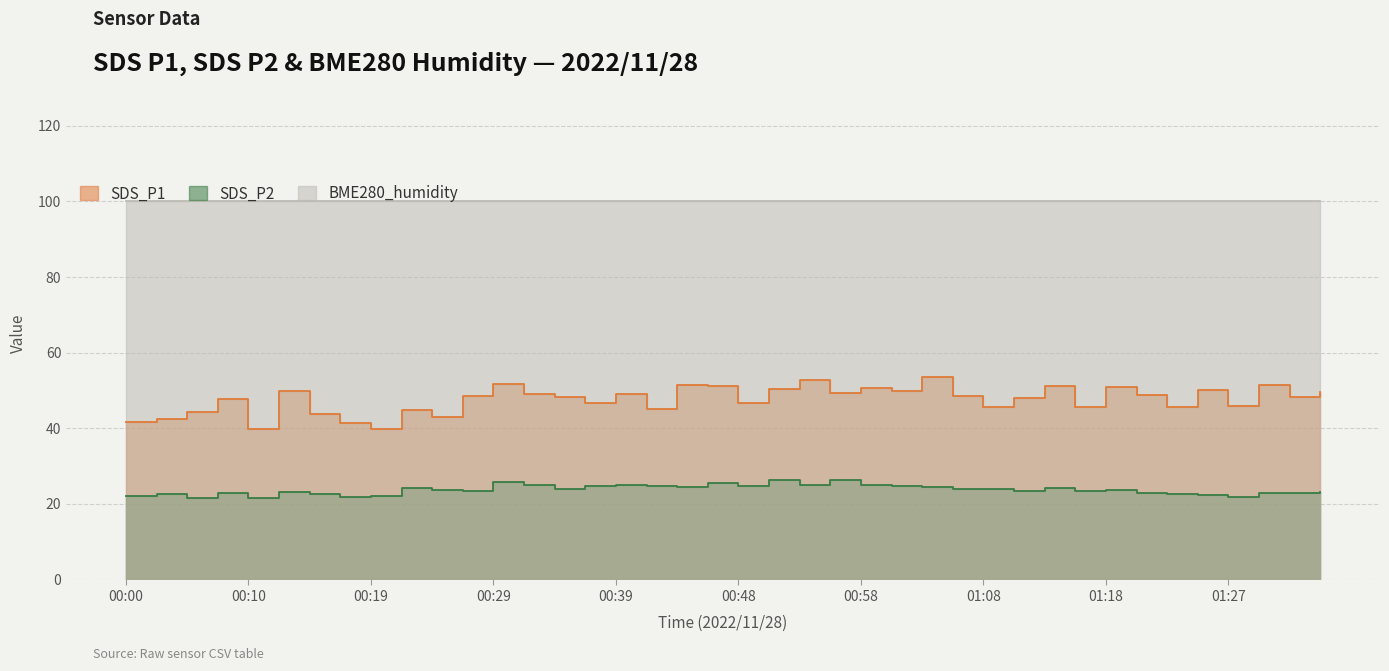

Reading left to right, what are all the values shown in this chart?

SDS_P1: 00:00=41.5	00:02=42.5	00:05=44.2	00:07=47.7	00:10=39.9	00:12=50.0	00:14=43.7	00:17=41.4	00:19=39.7	00:22=44.9	00:24=43.0	00:27=48.5	00:29=51.6	00:31=49.0	00:34=48.3	00:36=46.8	00:39=49.2	00:41=45.0	00:44=51.5	00:46=51.1	00:48=46.8	00:51=50.5	00:53=52.7	00:56=49.2	00:58=50.6	01:01=49.8	01:03=53.6	01:06=48.4	01:08=45.8	01:10=48.1	01:13=51.3	01:15=45.7	01:18=50.8	01:20=48.8	01:23=45.6	01:25=50.1	01:27=45.8	01:30=51.3	01:32=48.1	01:35=49.7
SDS_P2: 00:00=22.0	00:02=22.5	00:05=21.6	00:07=22.8	00:10=21.6	00:12=23.1	00:14=22.6	00:17=21.9	00:19=22.1	00:22=24.1	00:24=23.8	00:27=23.5	00:29=25.8	00:31=24.9	00:34=24.0	00:36=24.8	00:39=25.1	00:41=24.7	00:44=24.5	00:46=25.6	00:48=24.7	00:51=26.2	00:53=25.0	00:56=26.2	00:58=24.9	01:01=24.8	01:03=24.4	01:06=23.9	01:08=24.0	01:10=23.3	01:13=24.2	01:15=23.4	01:18=23.6	01:20=22.9	01:23=22.6	01:25=22.2	01:27=21.9	01:30=22.9	01:32=22.8	01:35=23.0